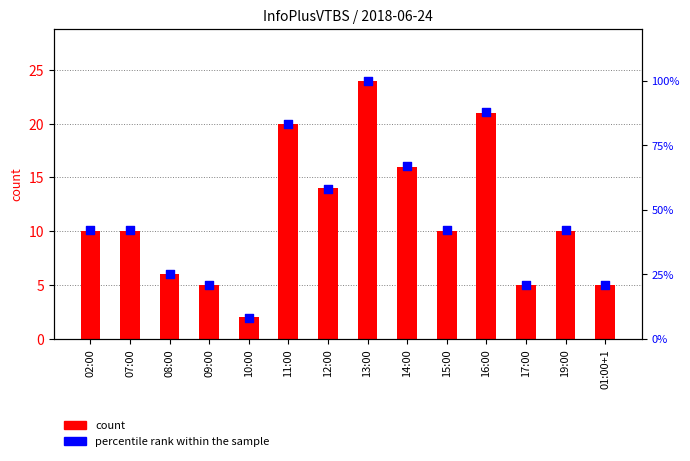

What are all the series names shown in the legend?

count, percentile rank within the sample